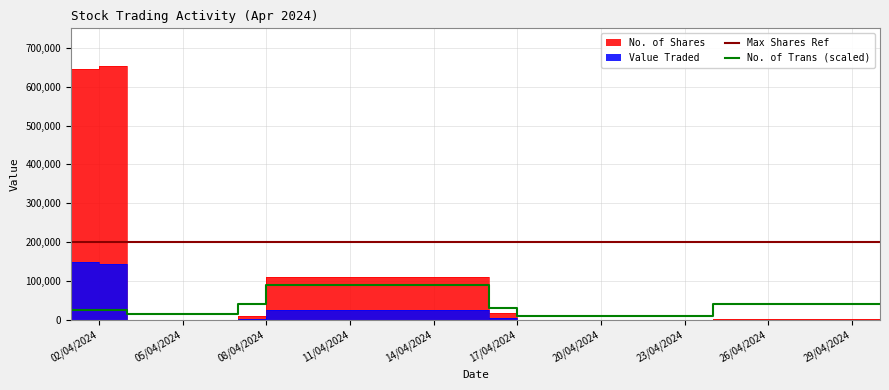

Which series has the largest total across all categories?

No. of Shares